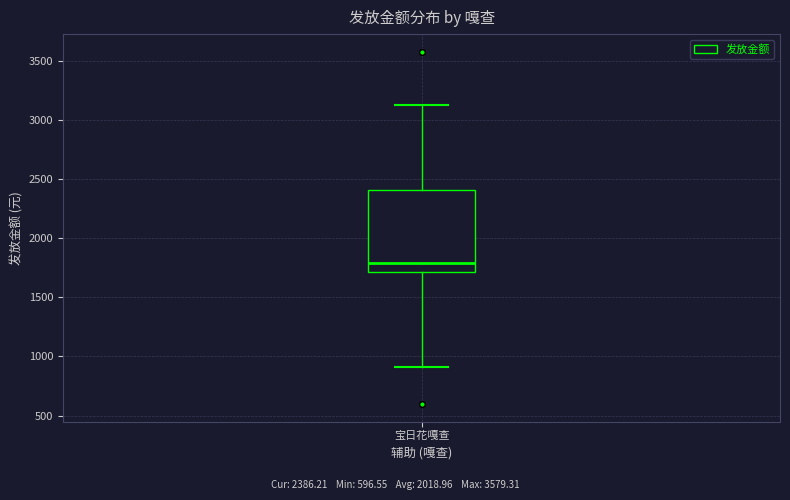

Read this box plot against the y-axis: the position of the median line, the range covered by the box, and the ends of both whiskers. The values are not printed on the chart, so give them approximately, as read against the axis.

median 1800, box 1700 to 2400, whiskers 900 to 3150